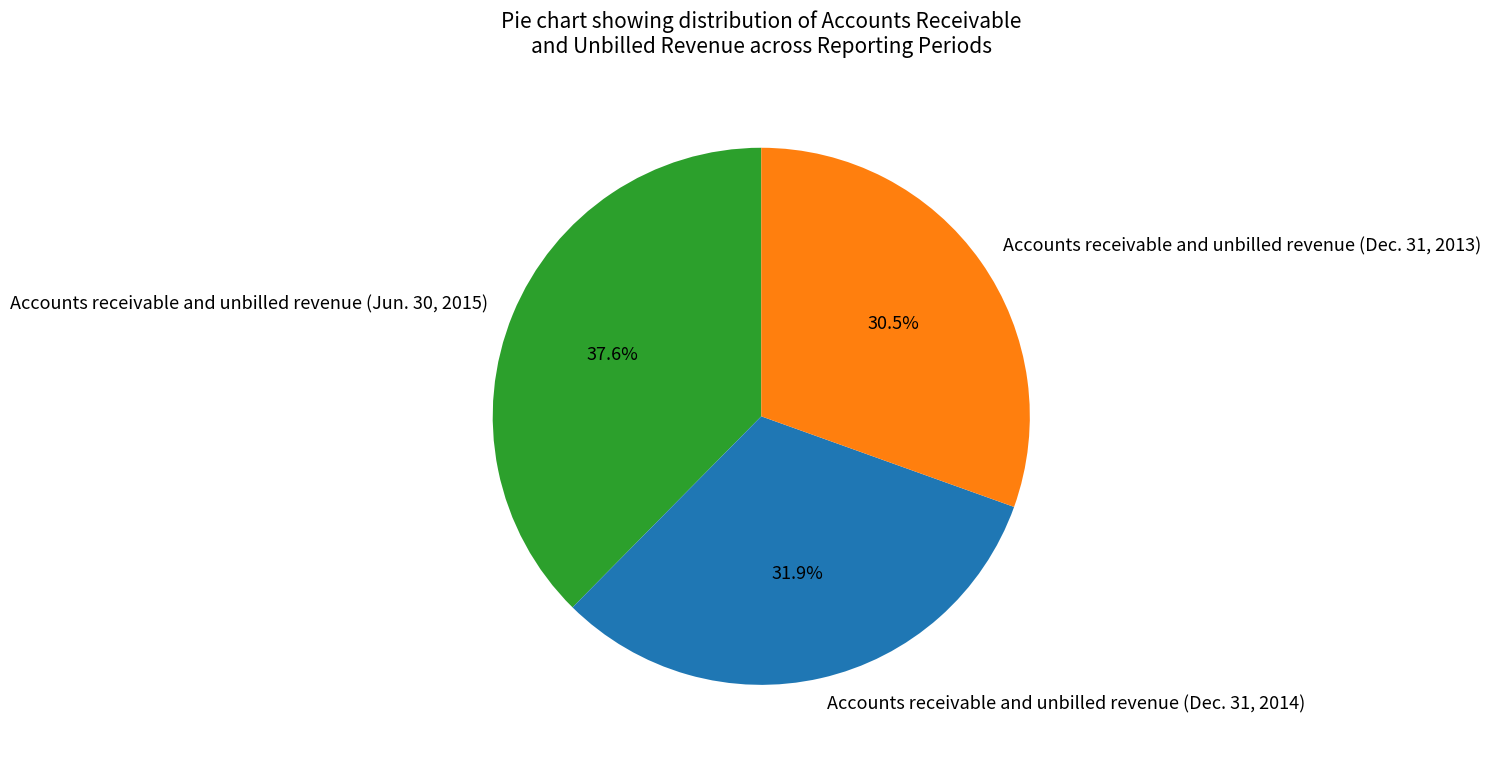

What percentage is the Accounts receivable and unbilled revenue (Jun. 30, 2015) slice, to the nearest percent?

38%